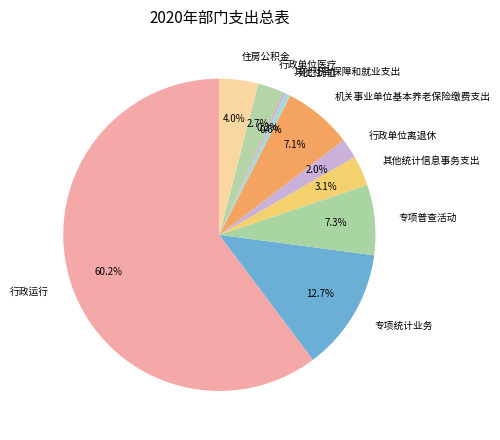

To the nearest percent, what percentage of the pie is 其他统计信息事务支出?

3%